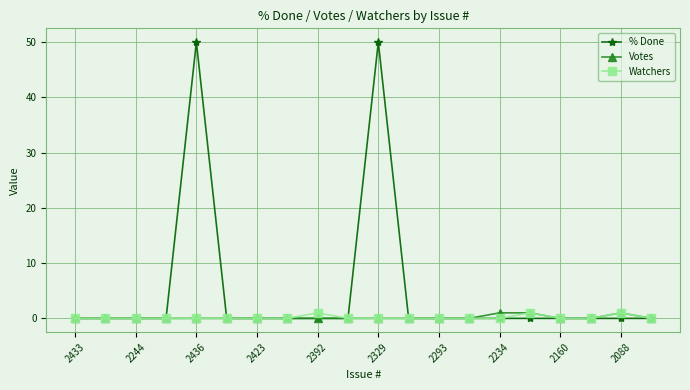

What is the maximum value for % Done?

50